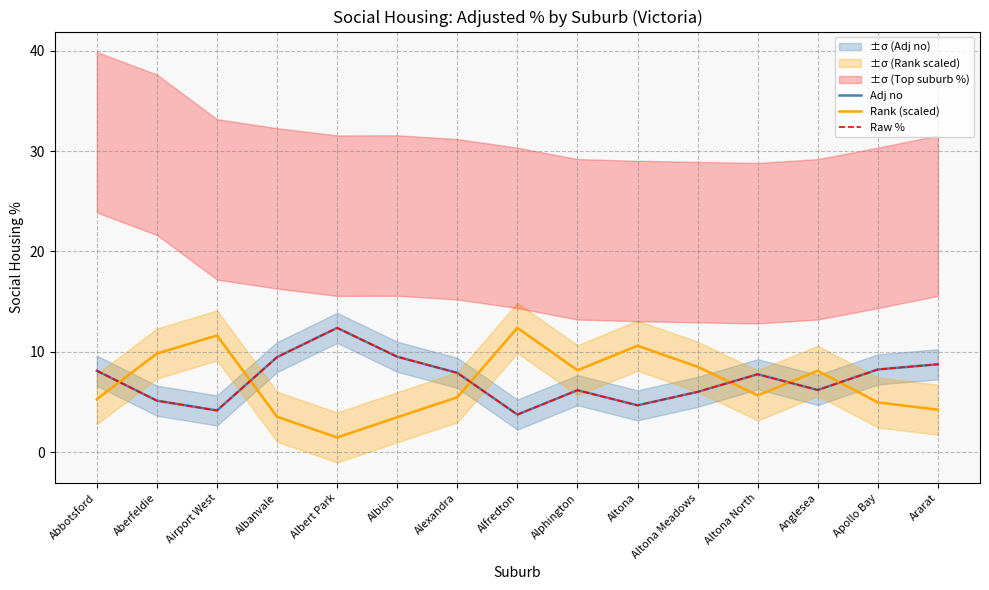

List the series in order of their peak value, highest first.

Adj no, Rank (scaled), Raw %